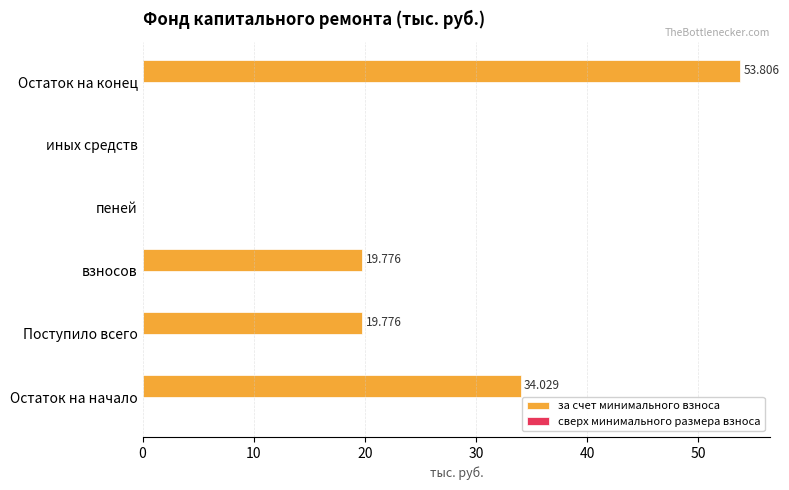

Which category has the highest value across all series?

Остаток на конец